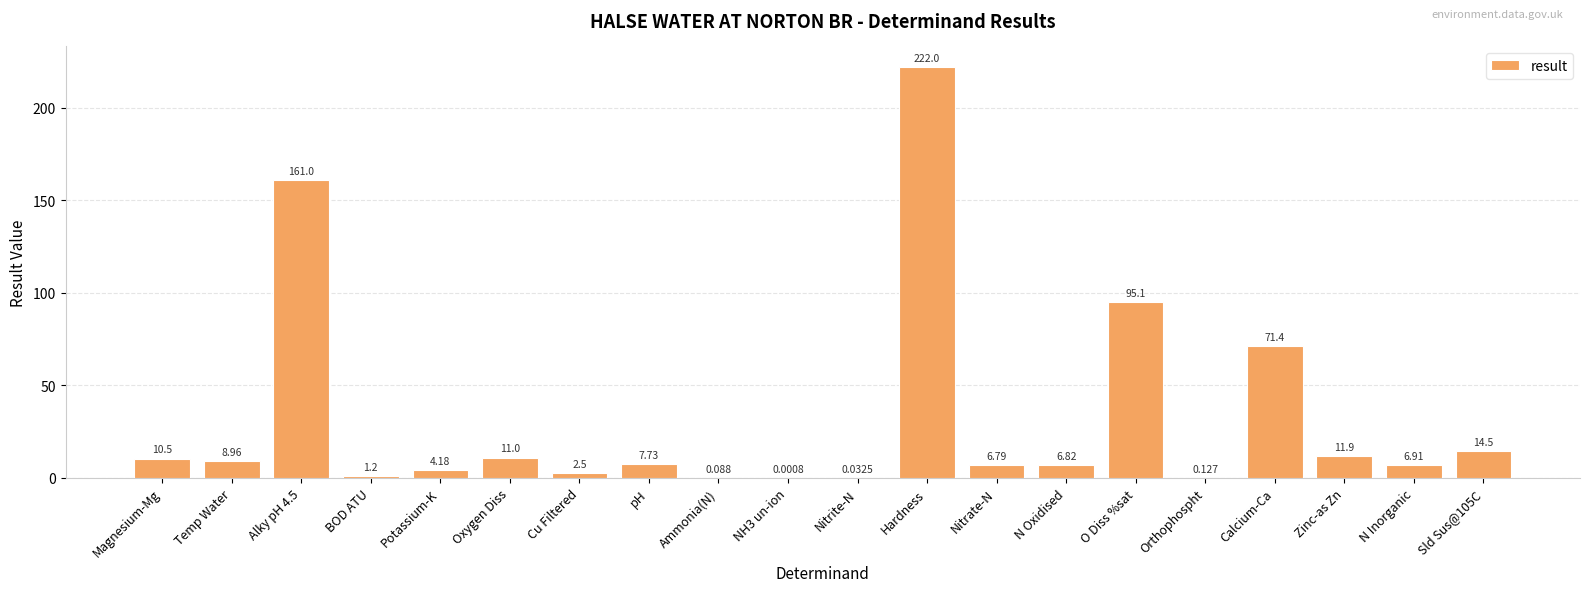

Which has a higher value, Potassium-K or Orthophospht?

Potassium-K